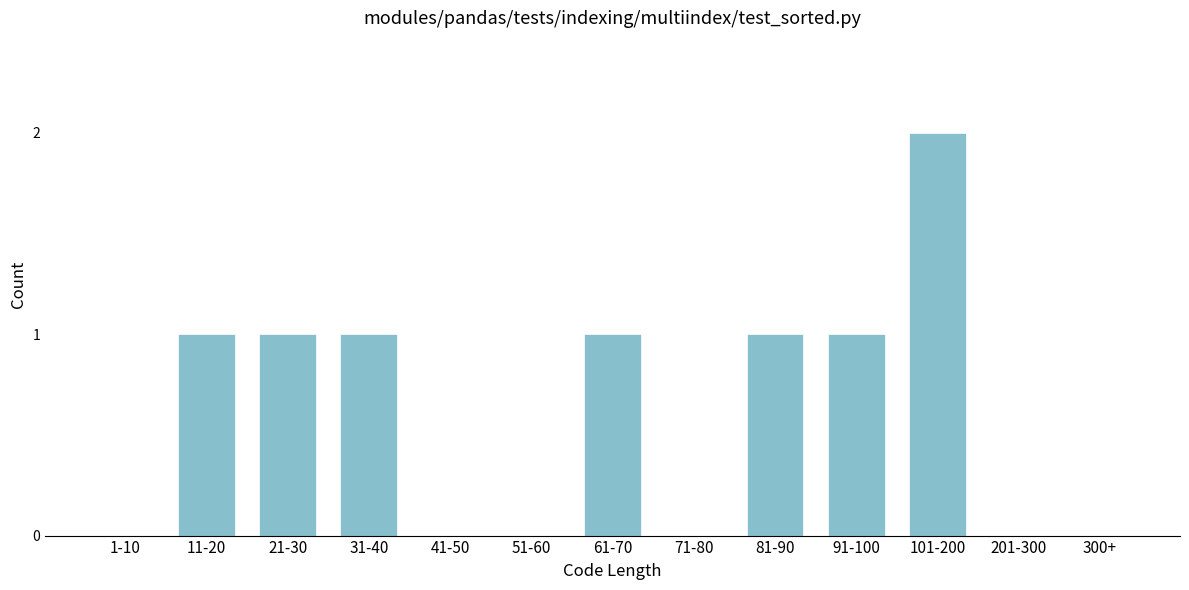

Reading left to right, what are all the values shown in this chart?

1-10=0	11-20=1	21-30=1	31-40=1	41-50=0	51-60=0	61-70=1	71-80=0	81-90=1	91-100=1	101-200=2	201-300=0	300+=0